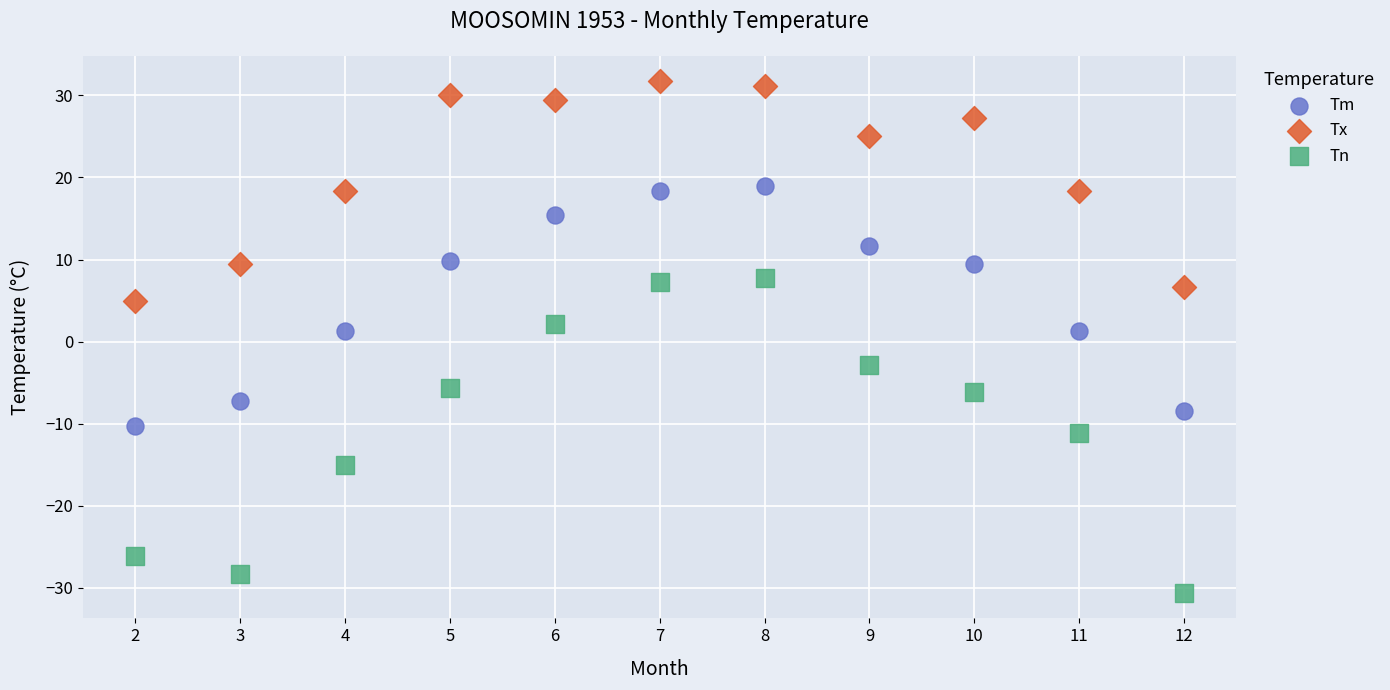

Which series reaches the minimum Y coordinate?

Tn